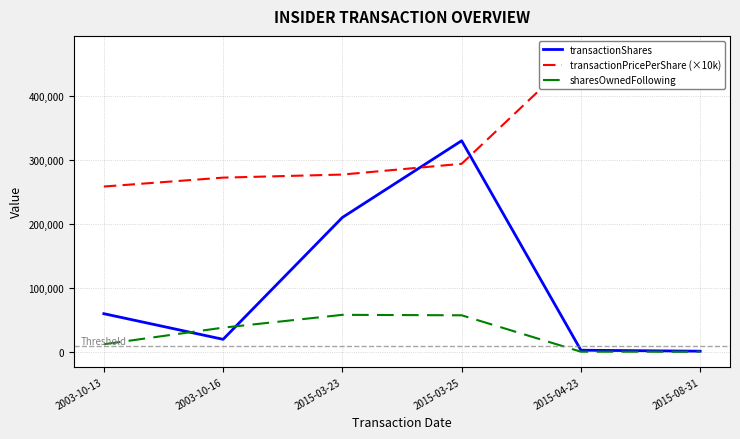

Where does the transactionShares series first go above 60003?

2015-03-23